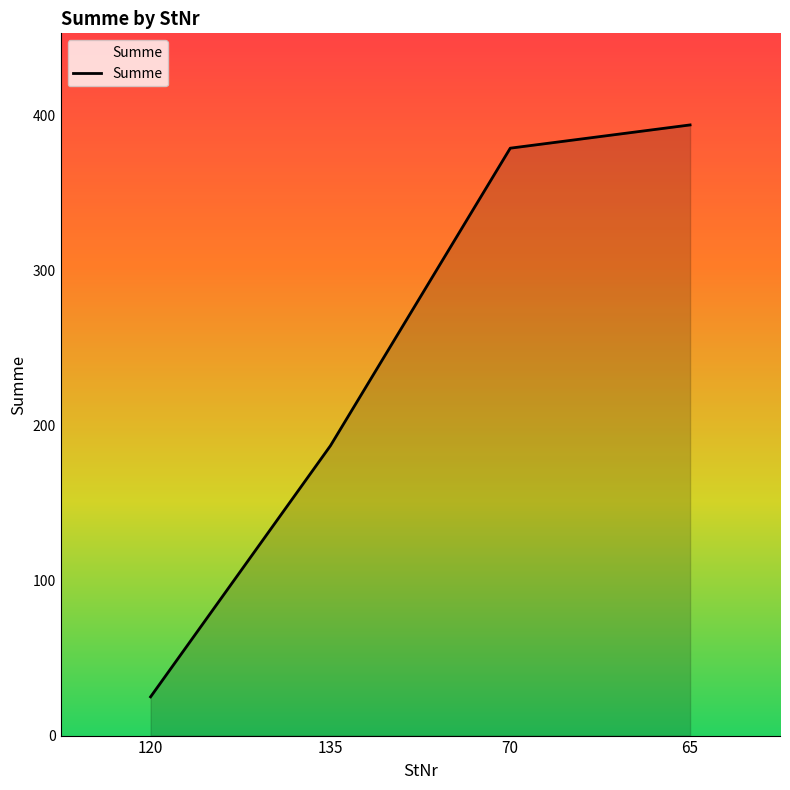

Rank the categories by value from highest to lowest.

65, 70, 135, 120